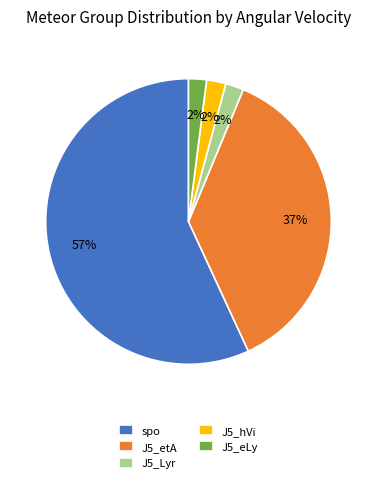

Is the sum of J5_etA and J5_hVi greater than half?

No